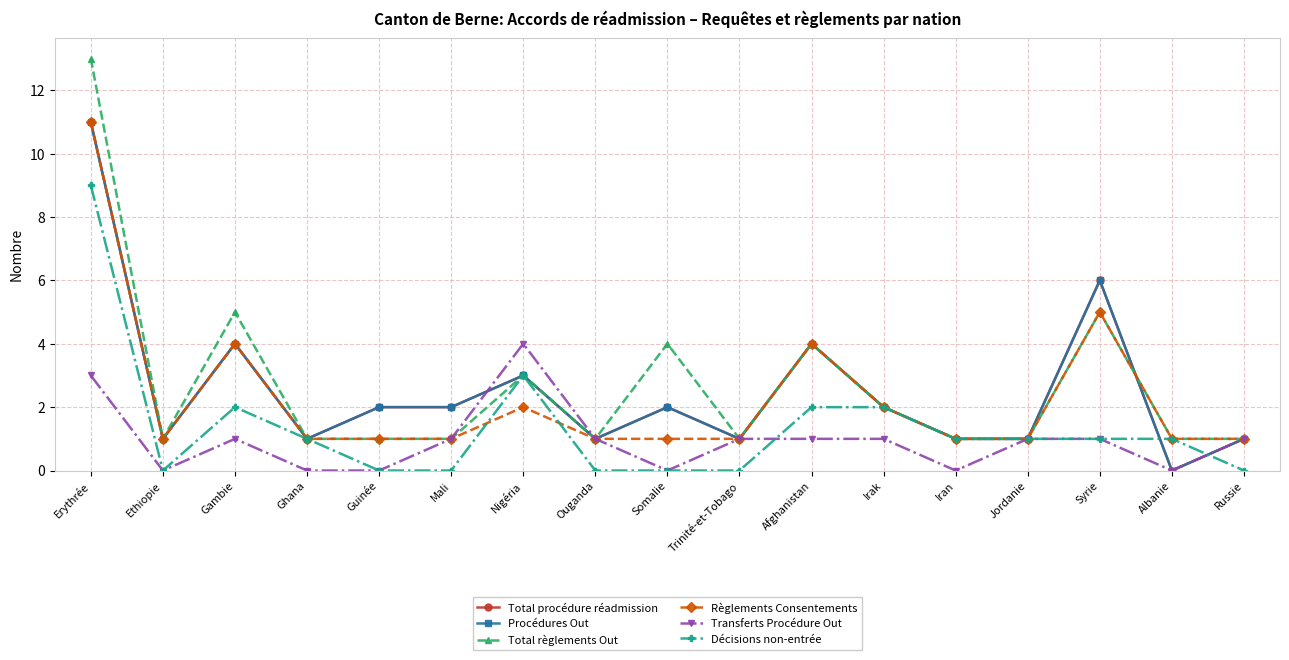

Reading right to left, extract all data points from this chart.

Total procédure réadmission: Russie=1	Albanie=0	Syrie=6	Jordanie=1	Iran=1	Irak=2	Afghanistan=4	Trinité-et-Tobago=1	Somalie=2	Ouganda=1	Nigéria=3	Mali=2	Guinée=2	Ghana=1	Gambie=4	Ethiopie=1	Erythrée=11
Procédures Out: Russie=1	Albanie=0	Syrie=6	Jordanie=1	Iran=1	Irak=2	Afghanistan=4	Trinité-et-Tobago=1	Somalie=2	Ouganda=1	Nigéria=3	Mali=2	Guinée=2	Ghana=1	Gambie=4	Ethiopie=1	Erythrée=11
Total règlements Out: Russie=1	Albanie=1	Syrie=5	Jordanie=1	Iran=1	Irak=2	Afghanistan=4	Trinité-et-Tobago=1	Somalie=4	Ouganda=1	Nigéria=3	Mali=1	Guinée=1	Ghana=1	Gambie=5	Ethiopie=1	Erythrée=13
Règlements Consentements: Russie=1	Albanie=1	Syrie=5	Jordanie=1	Iran=1	Irak=2	Afghanistan=4	Trinité-et-Tobago=1	Somalie=1	Ouganda=1	Nigéria=2	Mali=1	Guinée=1	Ghana=1	Gambie=4	Ethiopie=1	Erythrée=11
Transferts Procédure Out: Russie=1	Albanie=0	Syrie=1	Jordanie=1	Iran=0	Irak=1	Afghanistan=1	Trinité-et-Tobago=1	Somalie=0	Ouganda=1	Nigéria=4	Mali=1	Guinée=0	Ghana=0	Gambie=1	Ethiopie=0	Erythrée=3
Décisions non-entrée: Russie=0	Albanie=1	Syrie=1	Jordanie=1	Iran=1	Irak=2	Afghanistan=2	Trinité-et-Tobago=0	Somalie=0	Ouganda=0	Nigéria=3	Mali=0	Guinée=0	Ghana=1	Gambie=2	Ethiopie=0	Erythrée=9